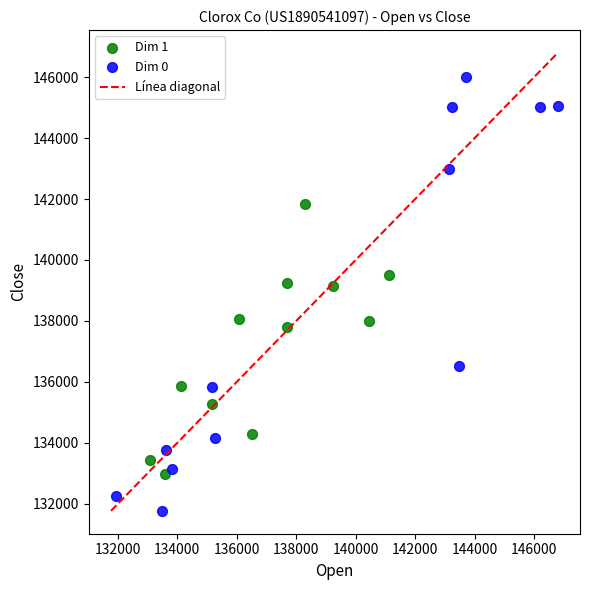

Which series contains the lowest Y value?

Dim 0